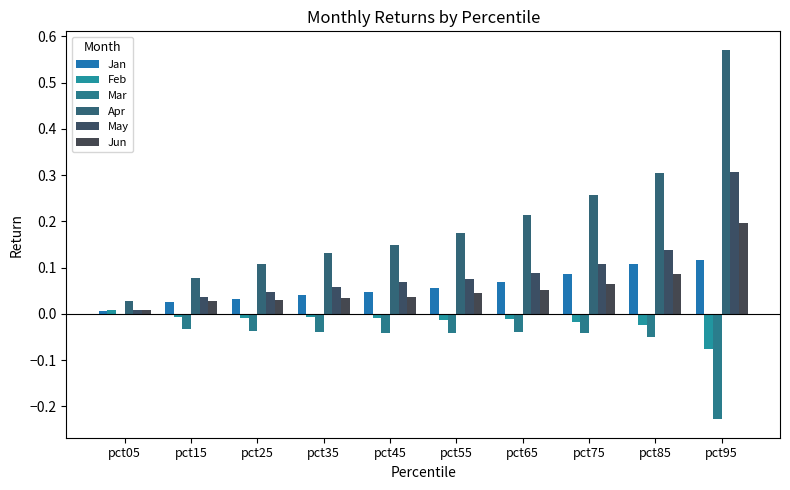

Reading right to left, transcribe all the data shown in this chart.

Jan: pct95=0.1	pct85=0.1	pct75=0.1	pct65=0.1	pct55=0.1	pct45=0.0	pct35=0.0	pct25=0.0	pct15=0.0	pct05=0.0
Feb: pct95=-0.1	pct85=-0.0	pct75=-0.0	pct65=-0.0	pct55=-0.0	pct45=-0.0	pct35=-0.0	pct25=-0.0	pct15=-0.0	pct05=0.0
Mar: pct95=-0.2	pct85=-0.0	pct75=-0.0	pct65=-0.0	pct55=-0.0	pct45=-0.0	pct35=-0.0	pct25=-0.0	pct15=-0.0	pct05=-0.0
Apr: pct95=0.6	pct85=0.3	pct75=0.3	pct65=0.2	pct55=0.2	pct45=0.1	pct35=0.1	pct25=0.1	pct15=0.1	pct05=0.0
May: pct95=0.3	pct85=0.1	pct75=0.1	pct65=0.1	pct55=0.1	pct45=0.1	pct35=0.1	pct25=0.0	pct15=0.0	pct05=0.0
Jun: pct95=0.2	pct85=0.1	pct75=0.1	pct65=0.1	pct55=0.0	pct45=0.0	pct35=0.0	pct25=0.0	pct15=0.0	pct05=0.0